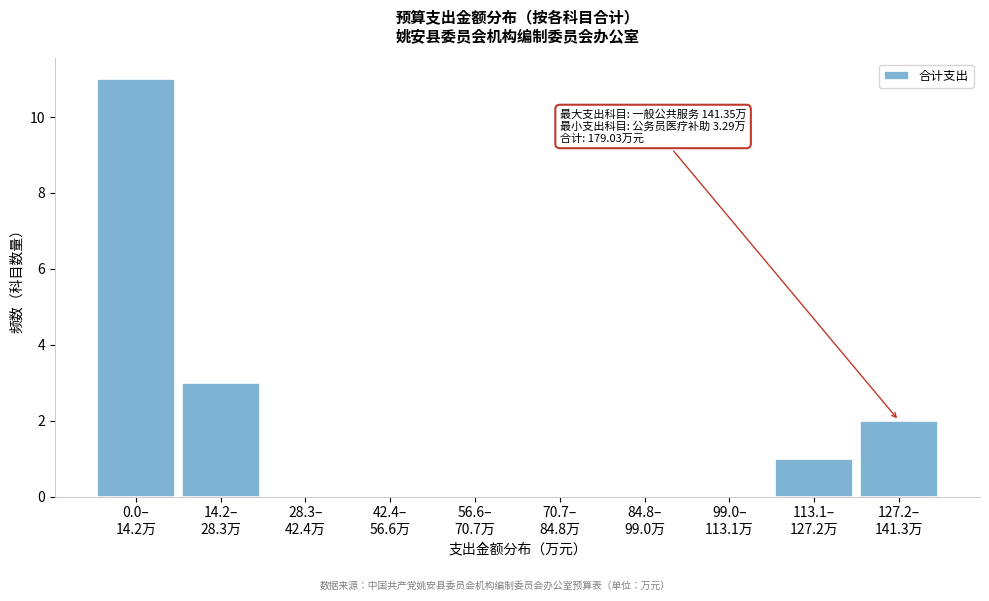

What is the maximum value shown in the chart?

11